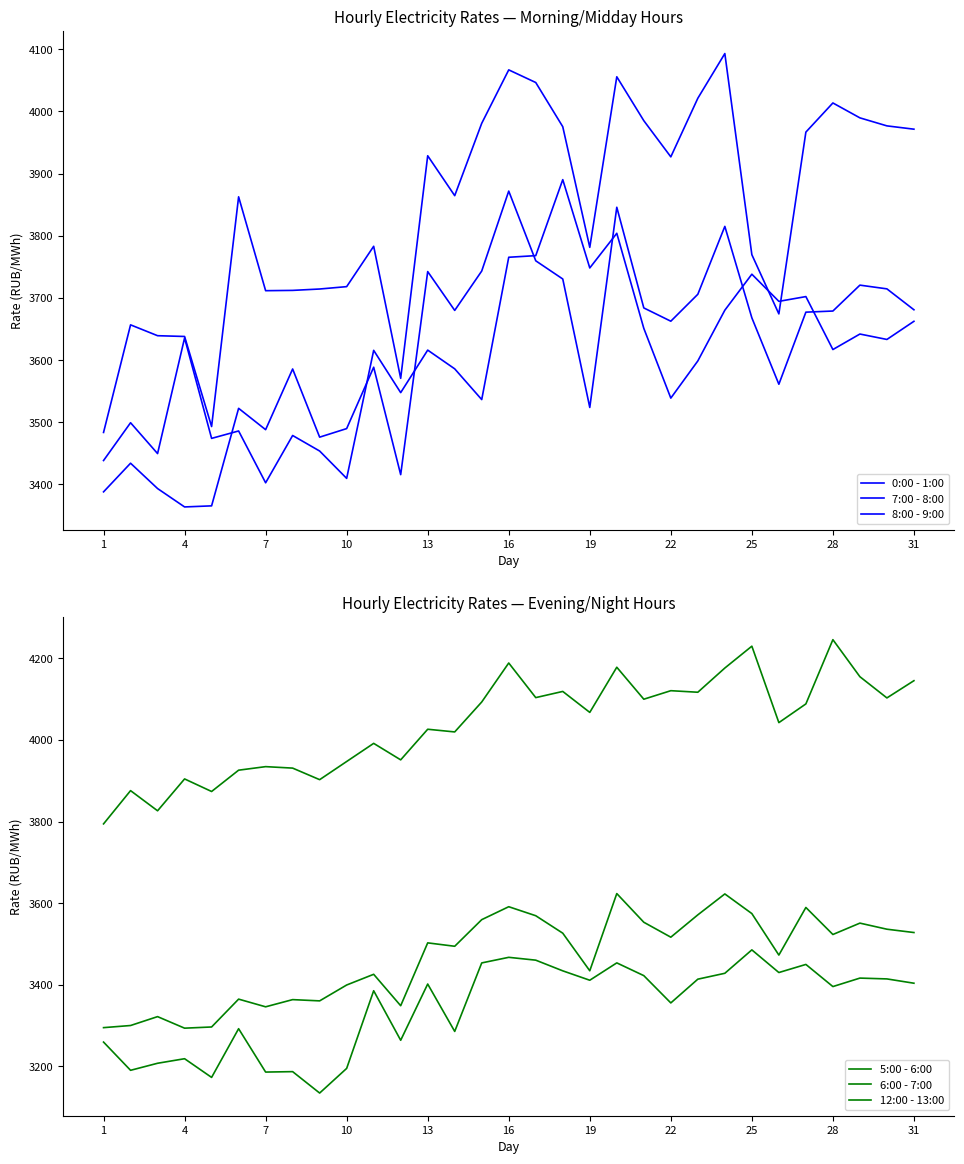

What is the sum of all 8:00 - 9:00 values?

119071.8